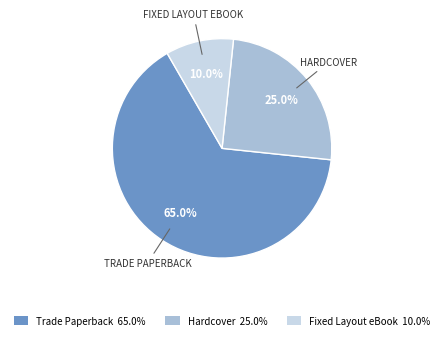

Is there a majority slice in this chart?

Yes